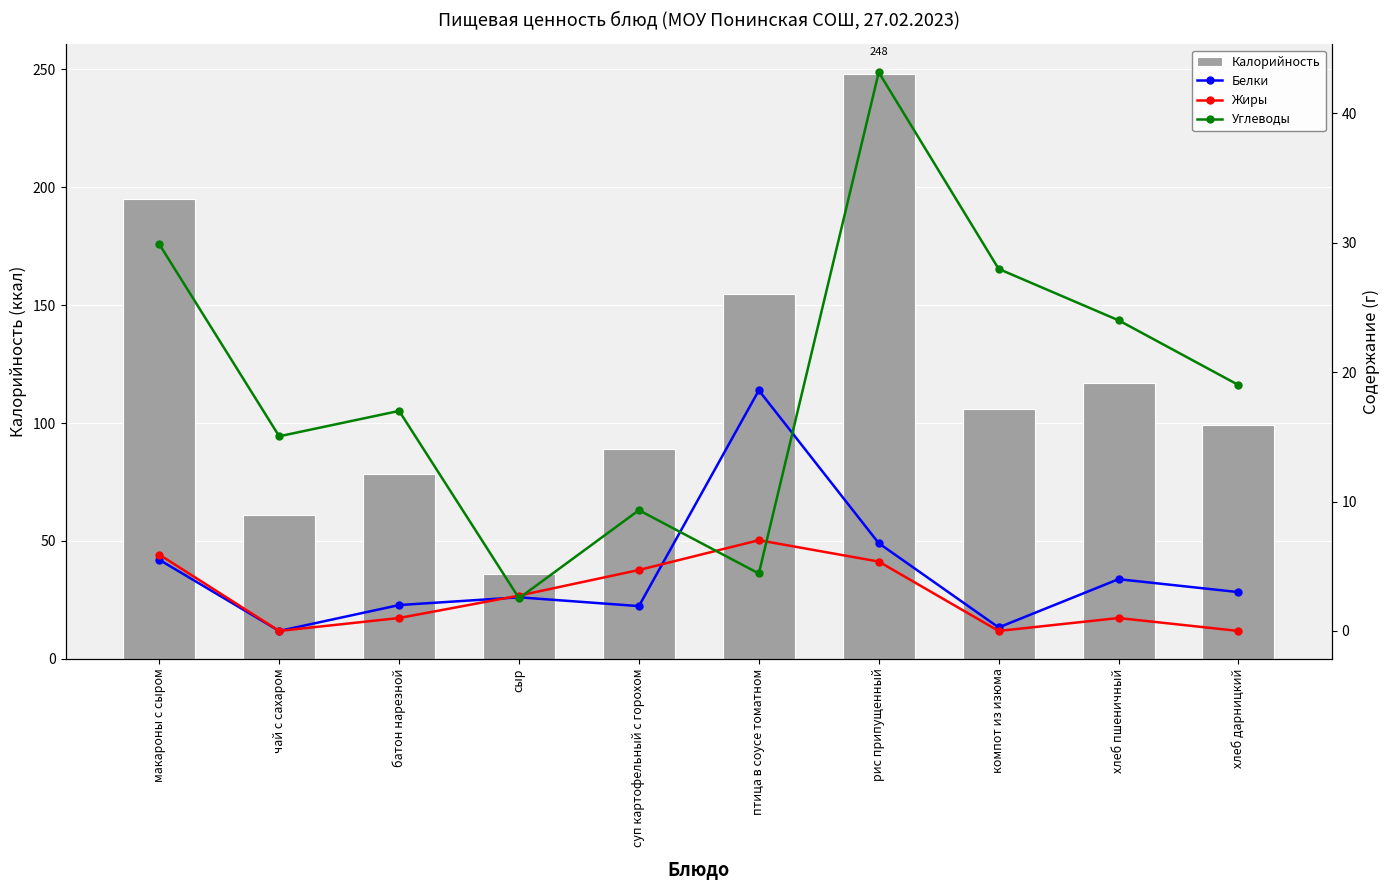

At which label does Углеводы first exceed 19?

макароны с сыром